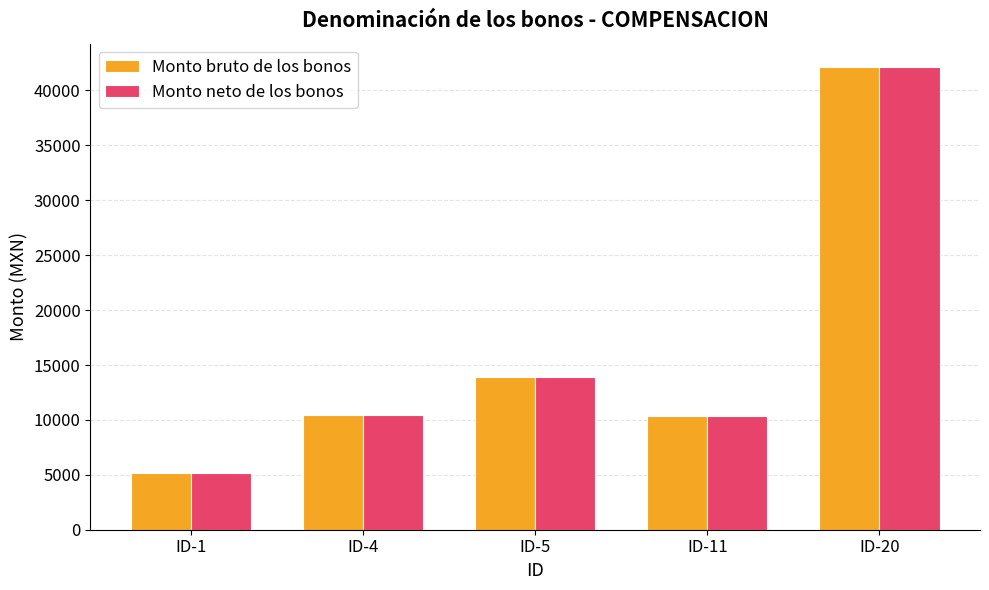

At how many categories does at least one series exceed 30435?

1